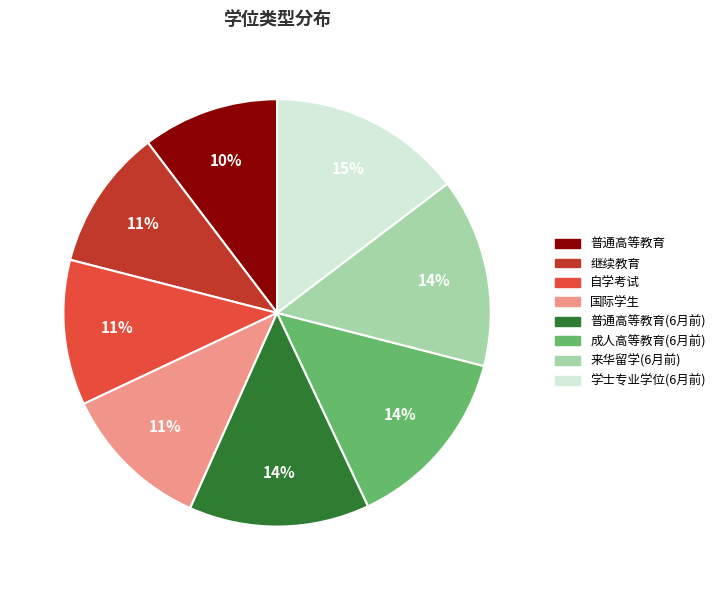

Is there a majority slice in this chart?

No